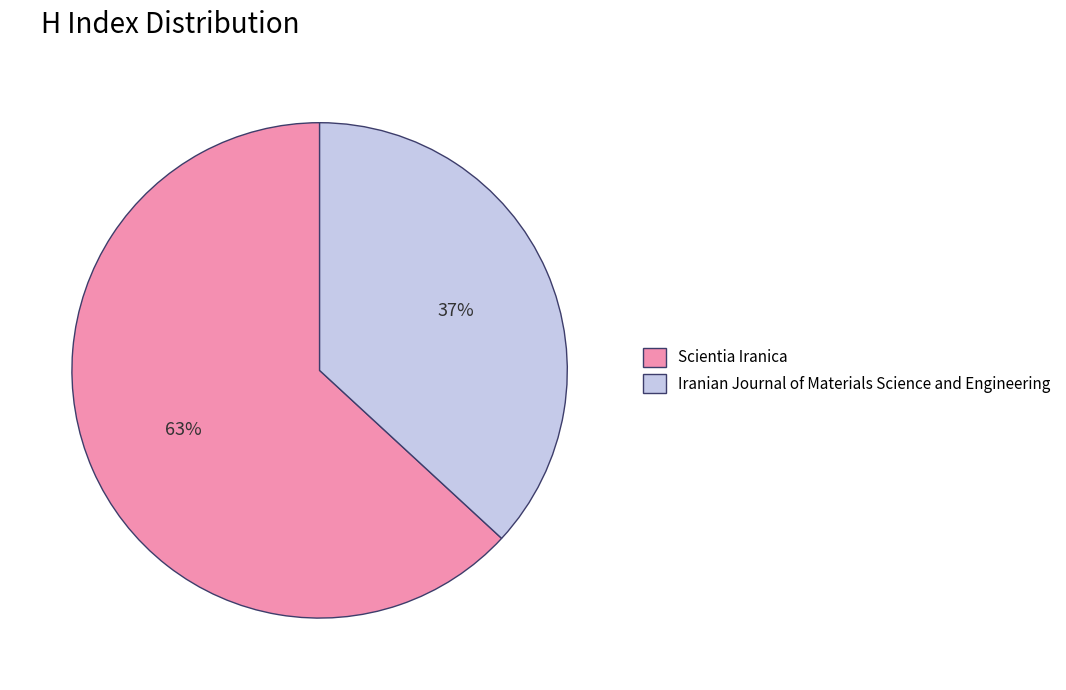

What is the largest slice in the pie chart?

Scientia Iranica